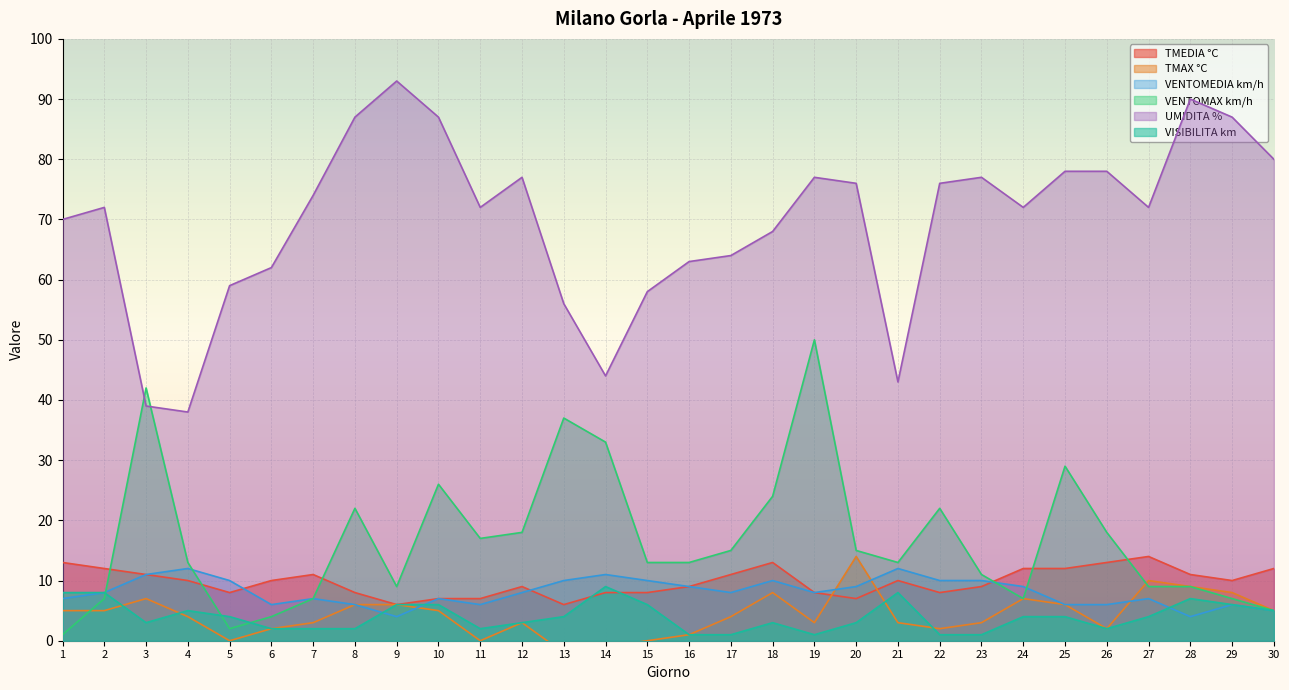

What is the maximum value for VENTOMEDIA km/h?

12